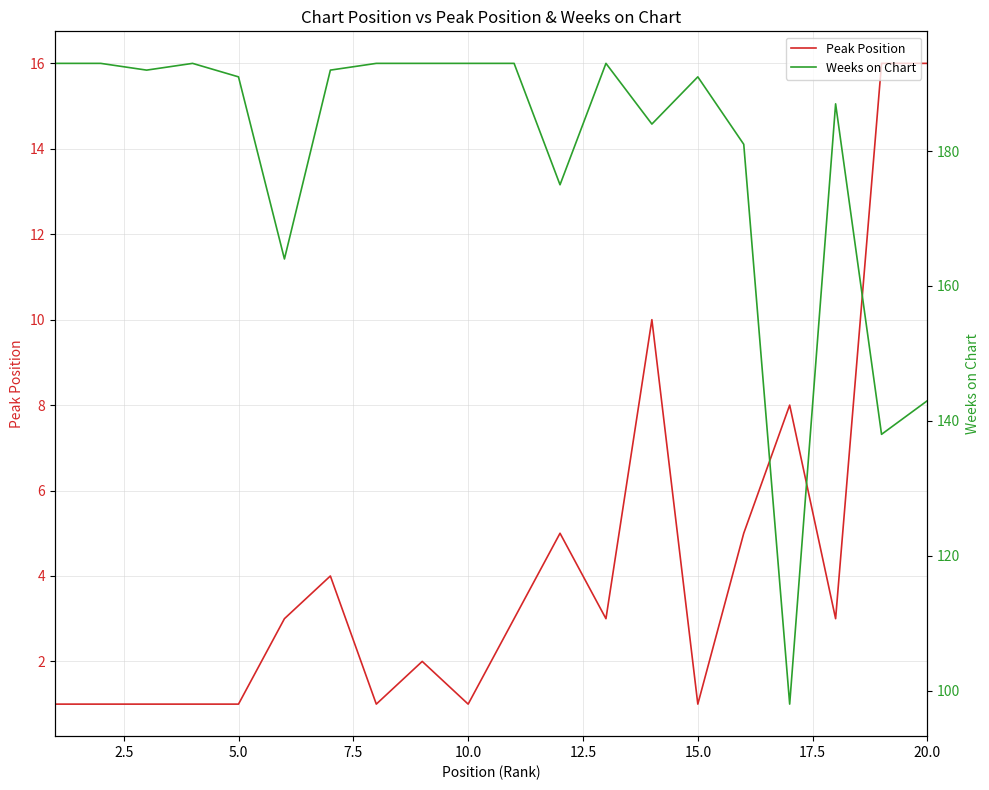

What is the maximum value for Peak Position?

16